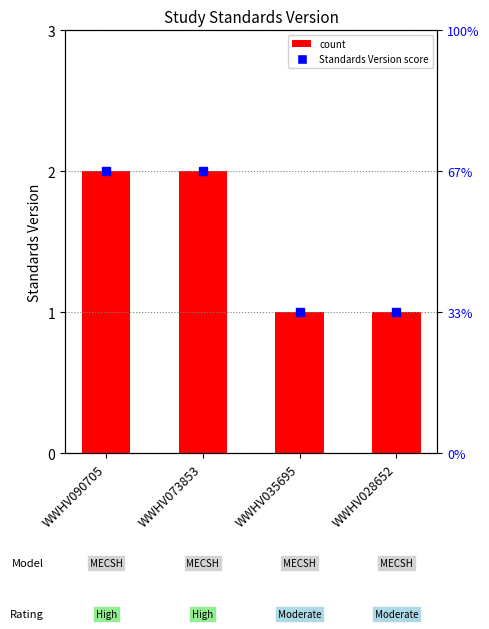

What is the minimum value shown in the chart?

1